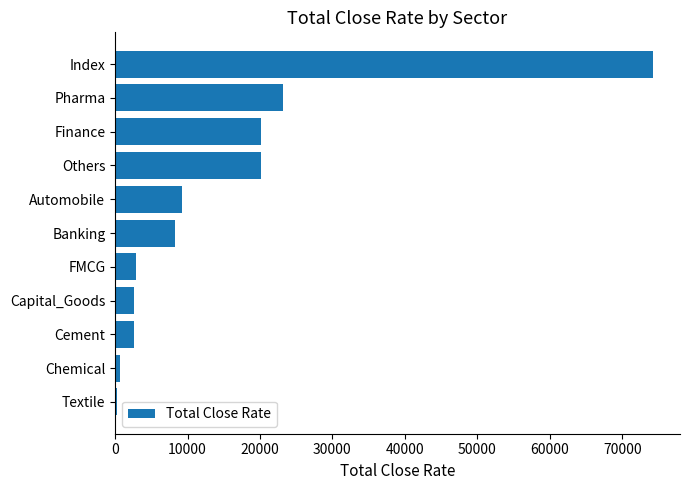

Where is the data nearest to the value 37258?

Pharma